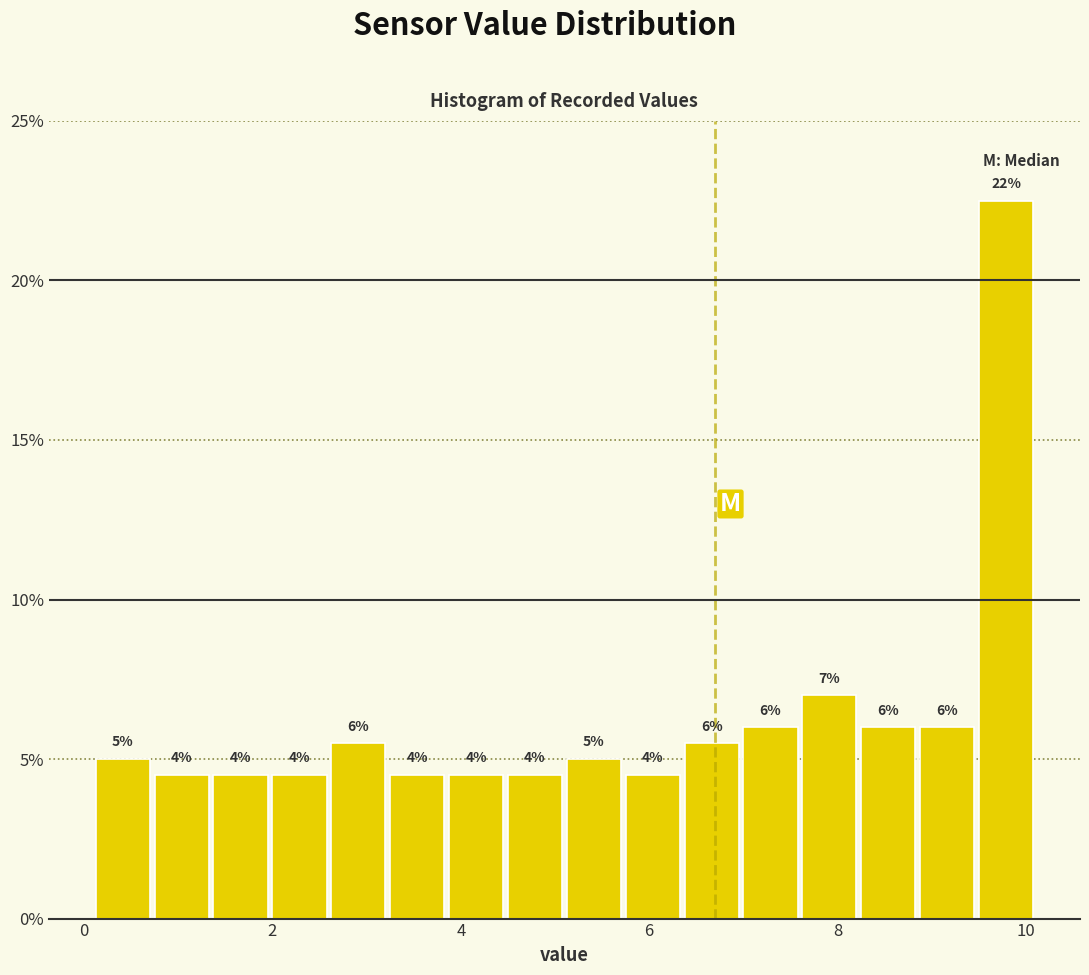

Around what value on the x-axis is the tallest bar? Give the approximate position of its centre, as read against the axis.

9.8